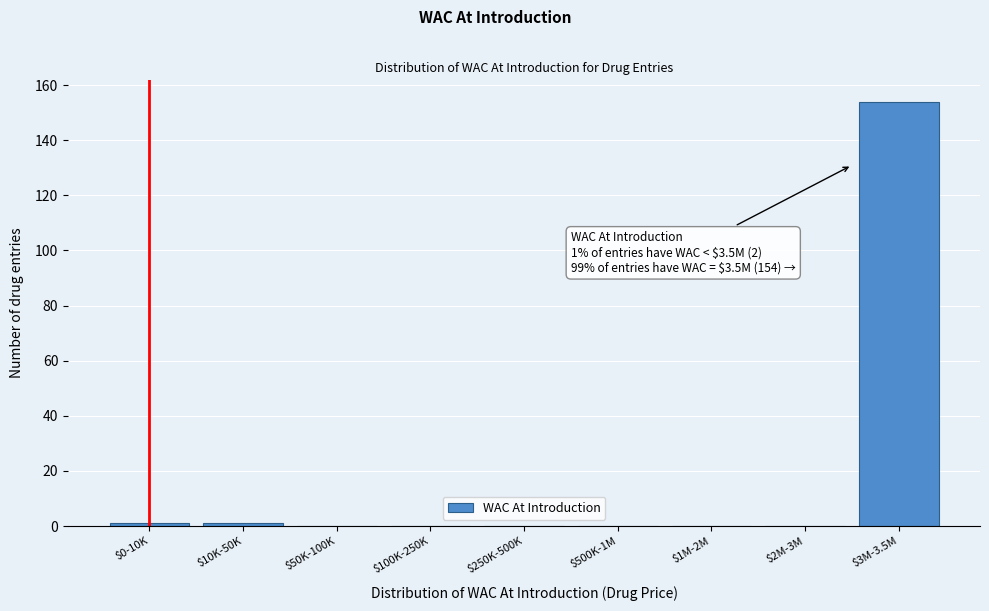

What is the sum of all values?

156